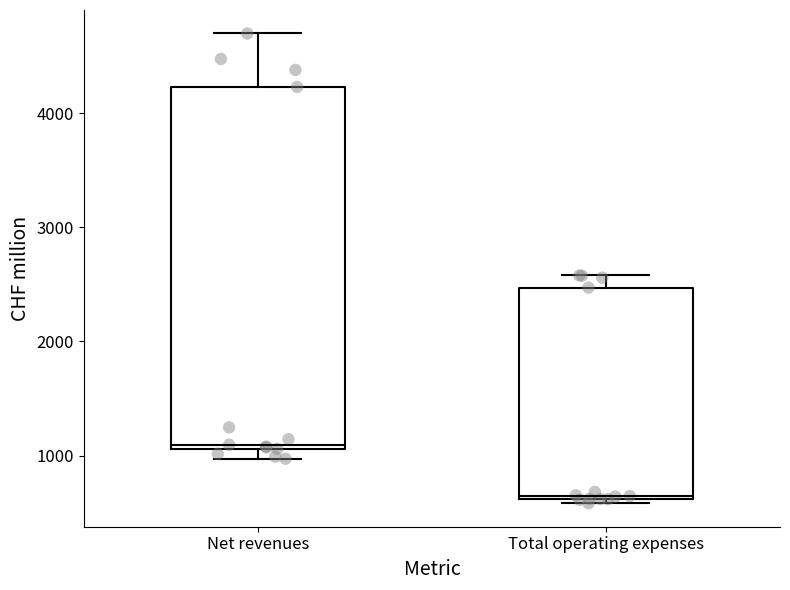

Reading left to right, transcribe this box plot: for each box, give where its median line is, the range the box spans, and where its two whiskers end, as read against the y-axis. The values are not printed on the chart, so give them approximately, as read against the axis.

Net revenues: median 1100 (just above the box's lower edge), box 1100 to 4200, whiskers 1000 to 4700
Total operating expenses: median 600, box 600 to 2500, whiskers 600 (just below the box's lower edge) to 2600